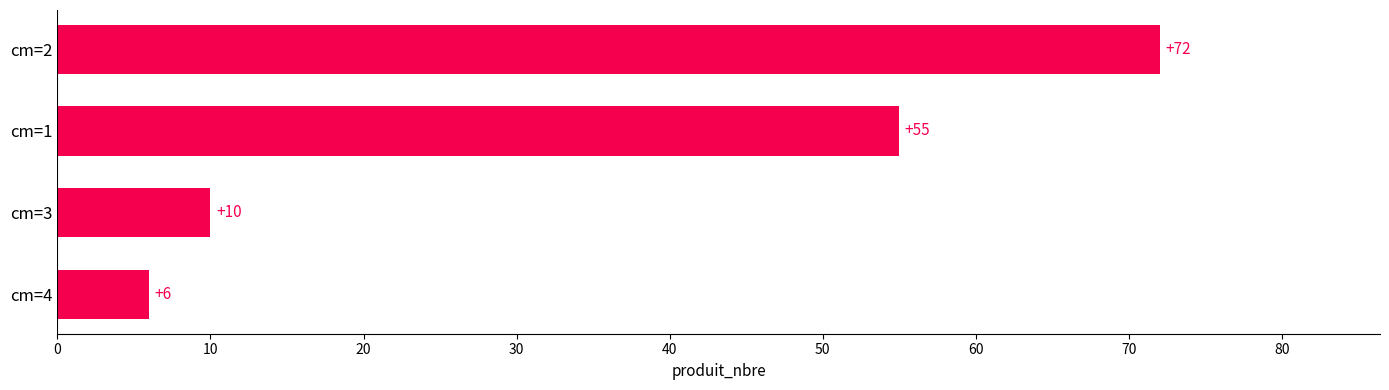

What is the average value?

36